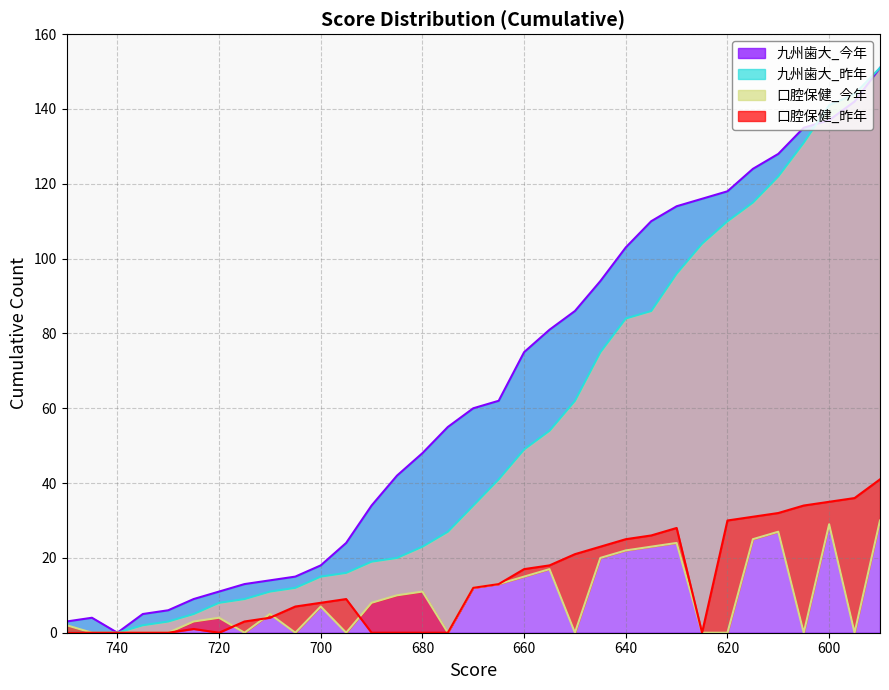

What is the greatest value displayed?

151